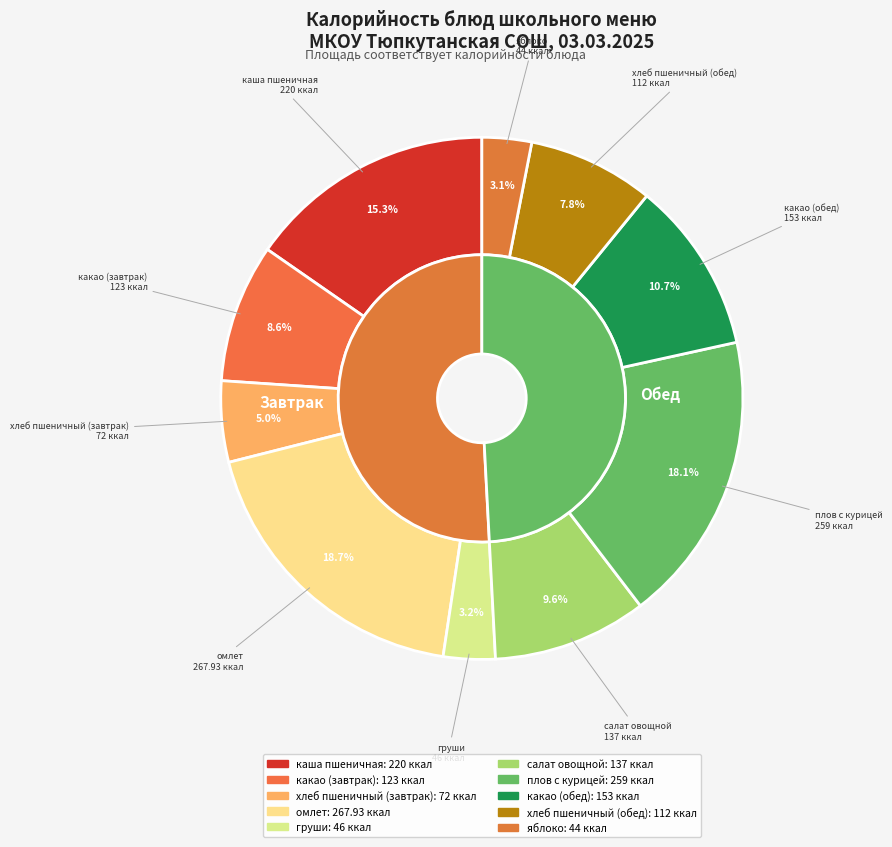

Which slice is the smallest?

яблоко